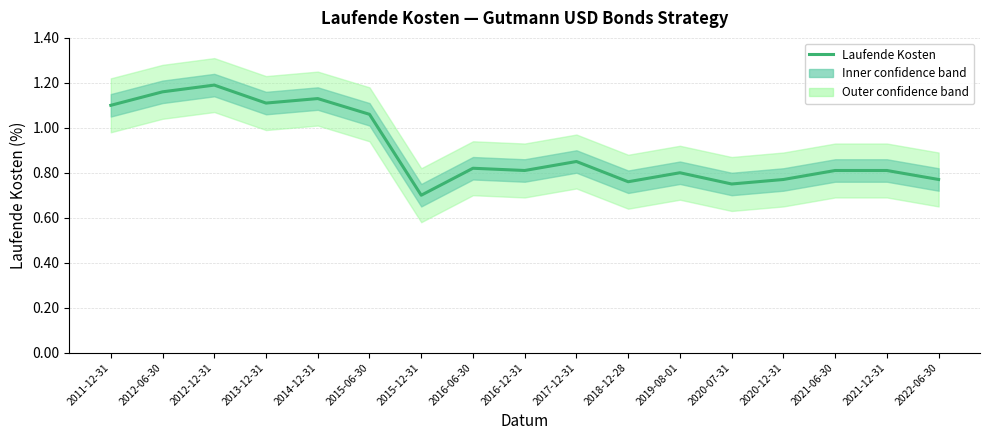

Rank the categories by value from highest to lowest.

2012-12-31, 2012-06-30, 2014-12-31, 2013-12-31, 2011-12-31, 2015-06-30, 2017-12-31, 2016-06-30, 2016-12-31, 2021-06-30, 2021-12-31, 2019-08-01, 2020-12-31, 2022-06-30, 2018-12-28, 2020-07-31, 2015-12-31